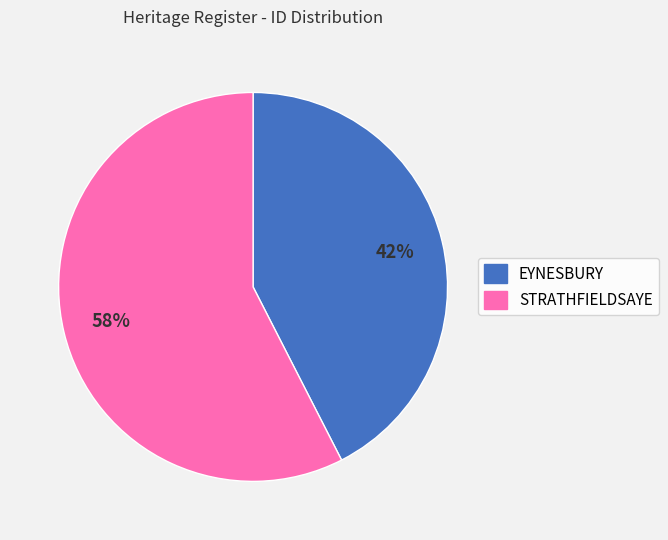

Which slice is the largest?

STRATHFIELDSAYE